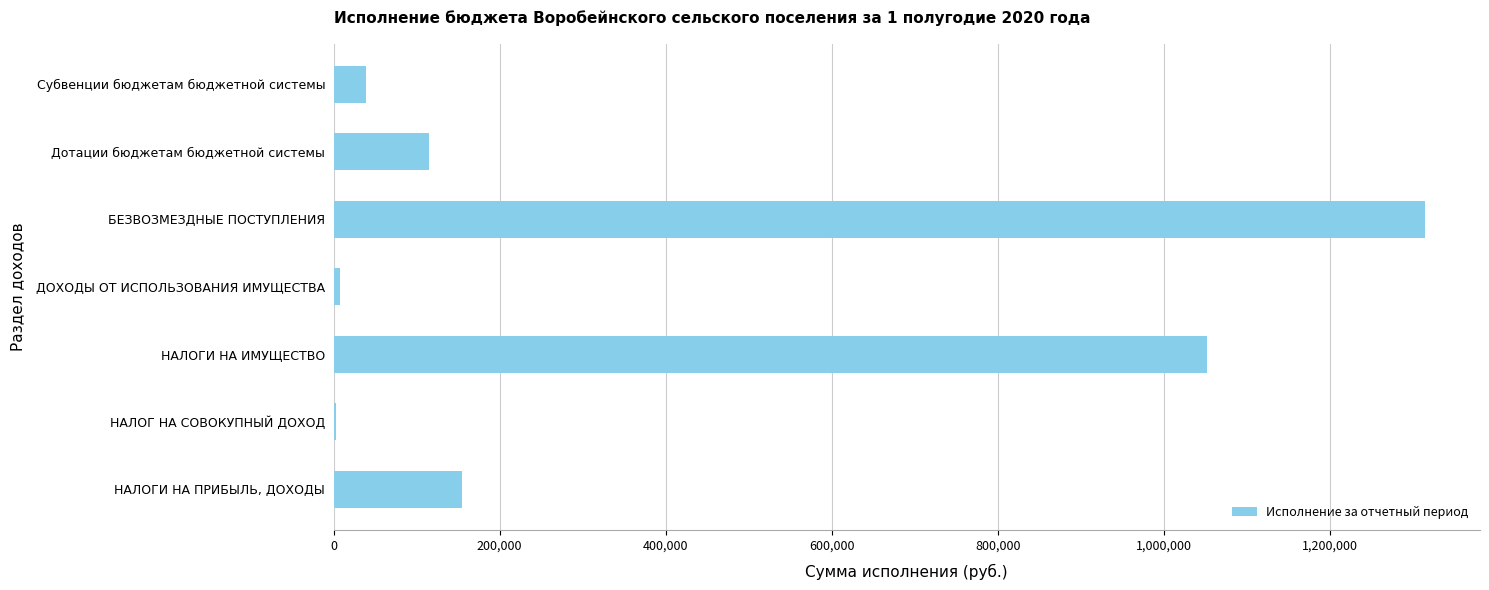

Between ДОХОДЫ ОТ ИСПОЛЬЗОВАНИЯ ИМУЩЕСТВА and НАЛОГИ НА ИМУЩЕСТВО, which is larger?

НАЛОГИ НА ИМУЩЕСТВО